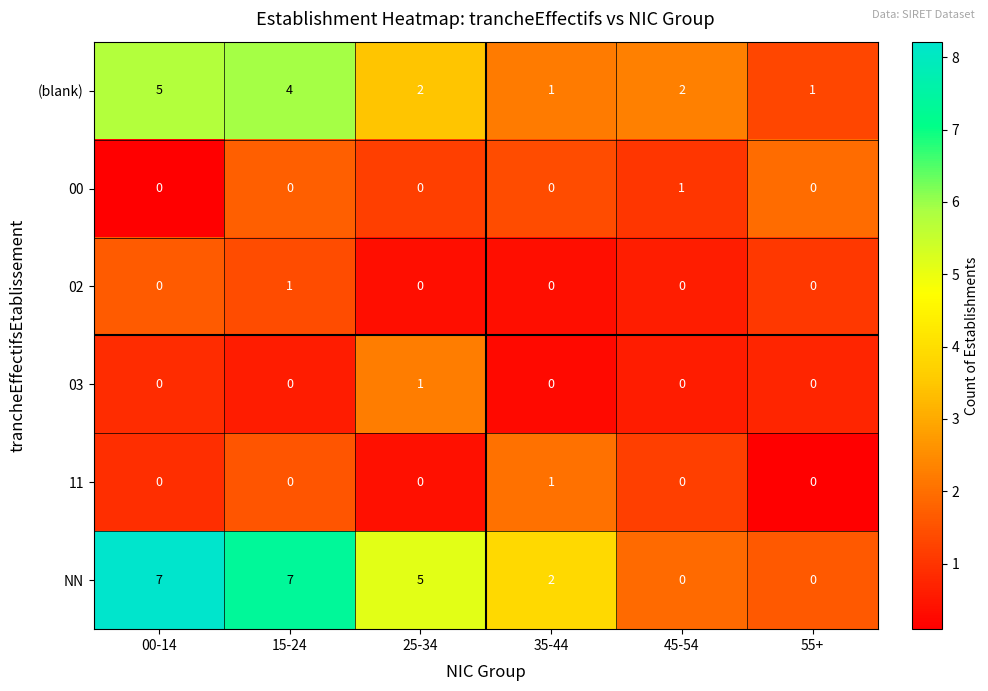

How many values in 11 are above zero?

1